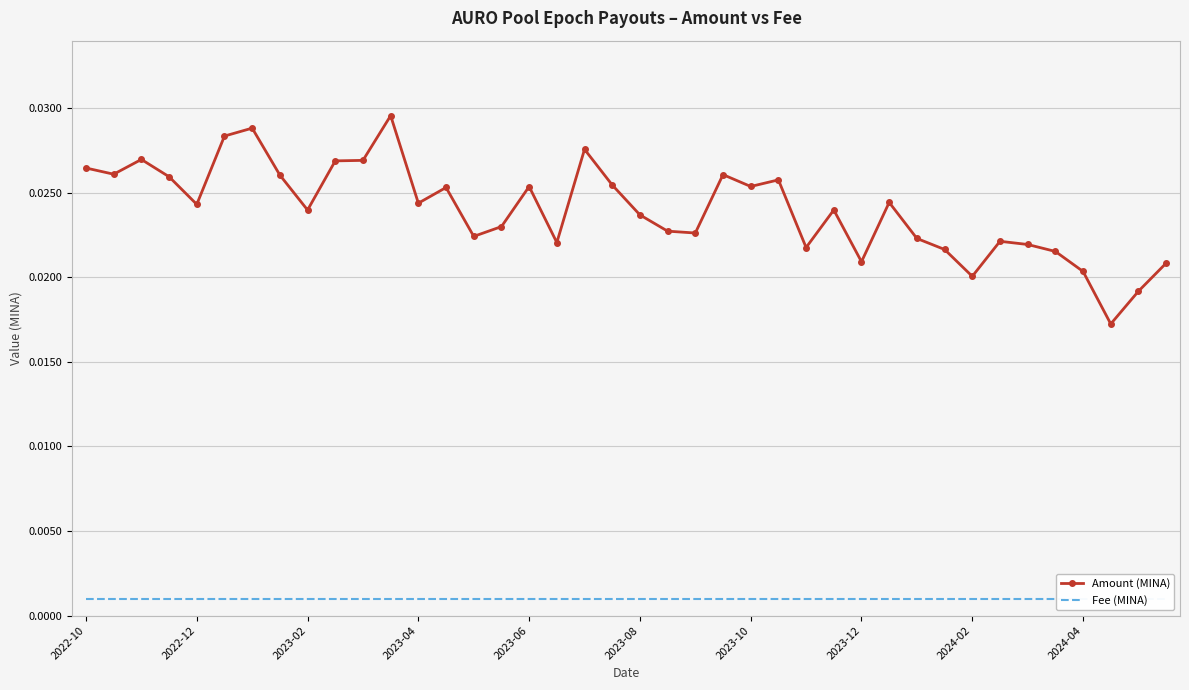

Which series has the widest spread of values?

Amount (MINA)